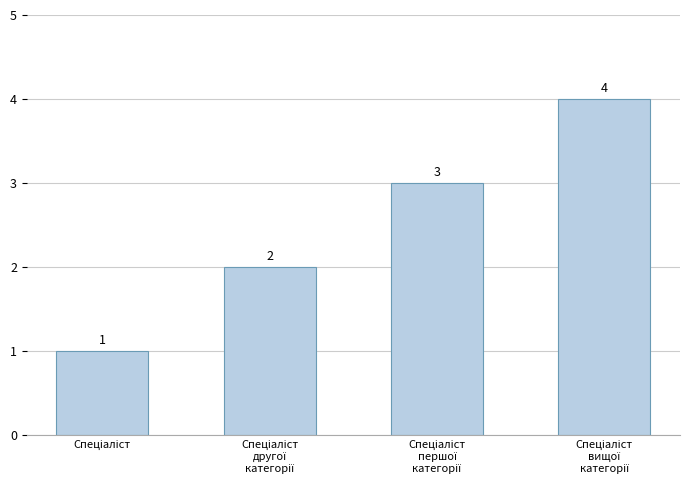

What is the greatest value displayed?

4